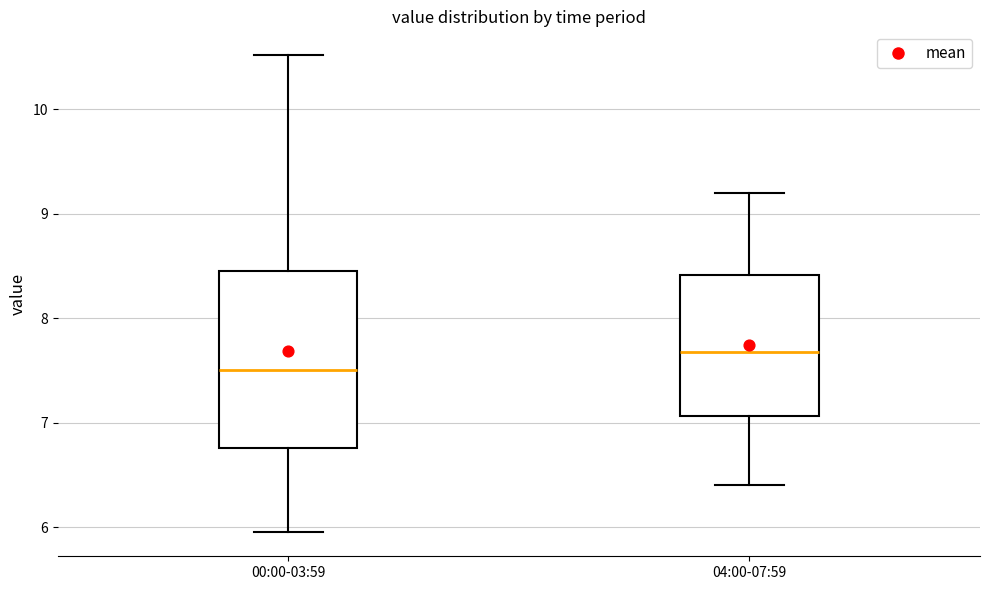

Reading left to right, transcribe this box plot: for each box, give where its median line is, the range the box spans, and where its two whiskers end, as read against the y-axis. The values are not printed on the chart, so give them approximately, as read against the axis.

00:00-03:59: median 7.5, box 6.8 to 8.5, whiskers 6.0 to 10.5
04:00-07:59: median 7.7, box 7.1 to 8.4, whiskers 6.4 to 9.2